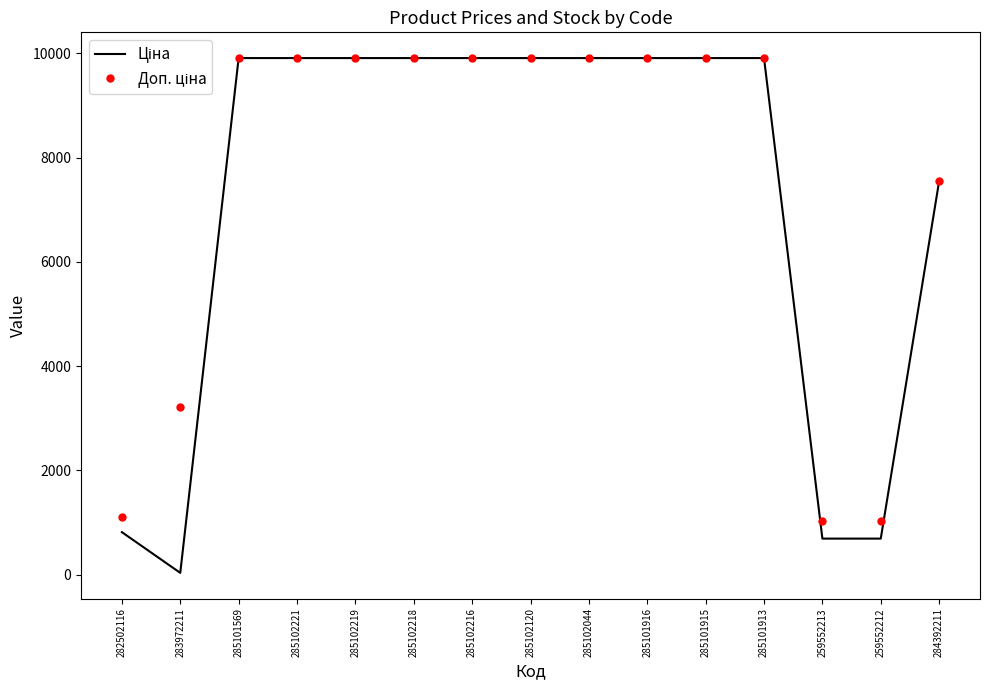

Which label corresponds to the smallest value in the chart?

283972211